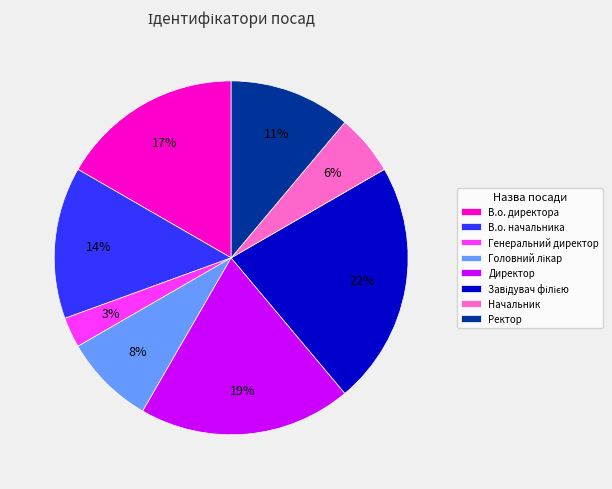

Which slice is the smallest?

Генеральний директор